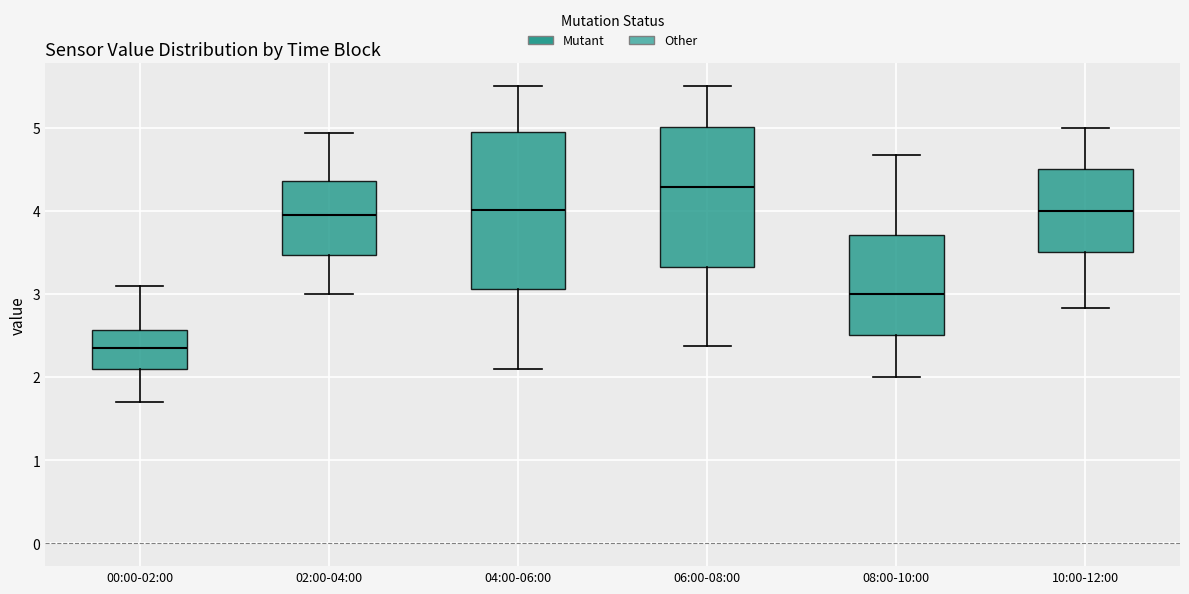

Which box has the lowest median line?

00:00-02:00